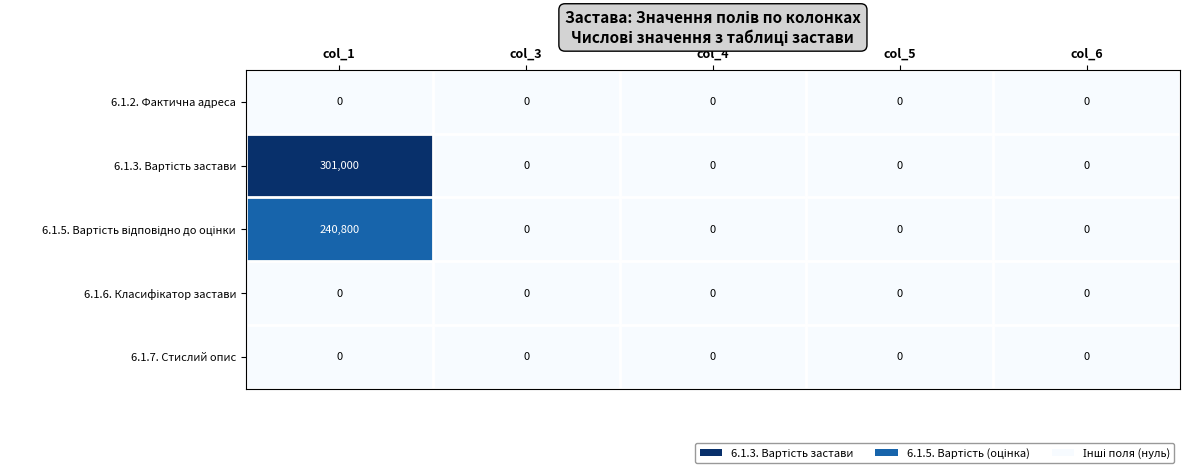

What is the greatest value displayed?

301000